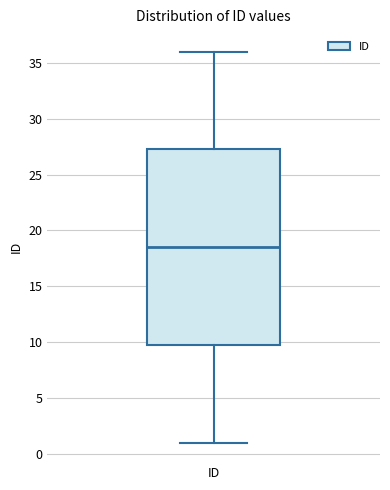

Transcribe this box plot: give where the median line is, the range the box spans, and where the two whiskers end, as read against the y-axis. The values are not printed on the chart, so give them approximately, as read against the axis.

median 18.5, box 10.0 to 27.5, whiskers 1.0 to 36.0